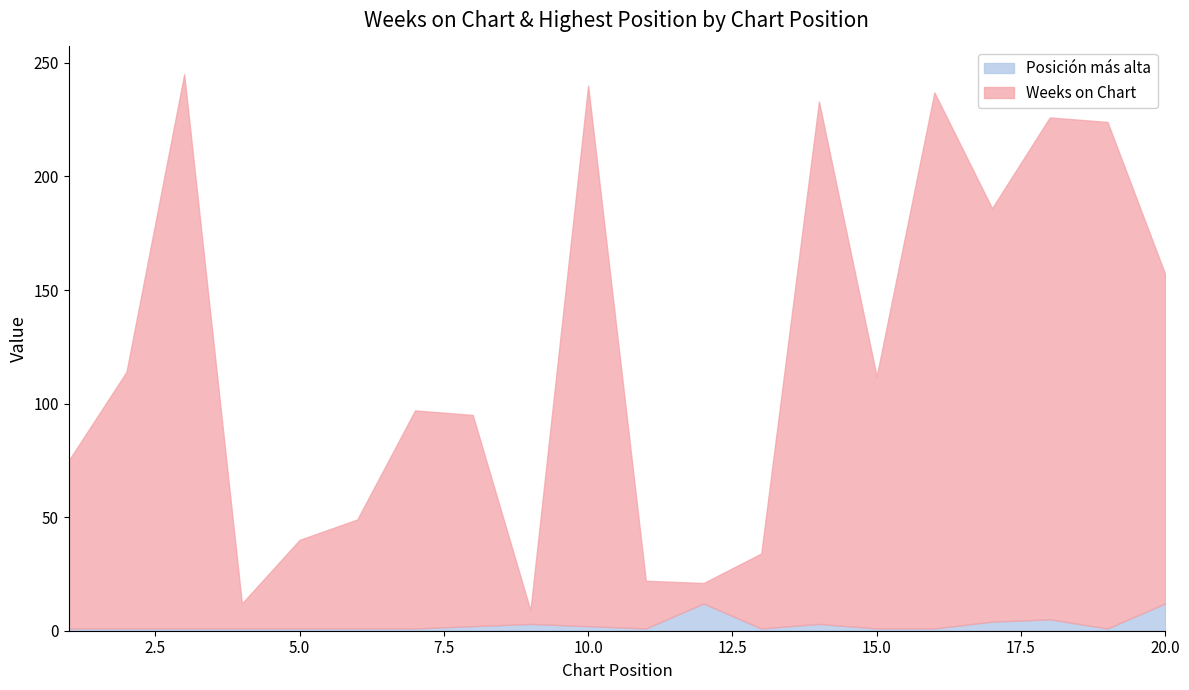

Reading left to right, what are all the values shown in this chart?

Weeks on Chart: 75	114	245	12	40	49	97	95	9	240	22	21	34	233	112	237	186	226	224	157
Posición más alta: 1	1	1	1	1	1	1	2	3	2	1	12	1	3	1	1	4	5	1	12